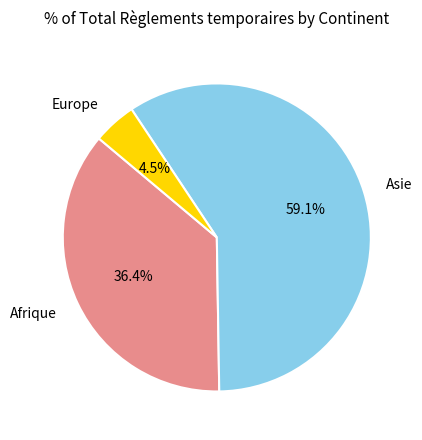

Which slice is the smallest?

Europe